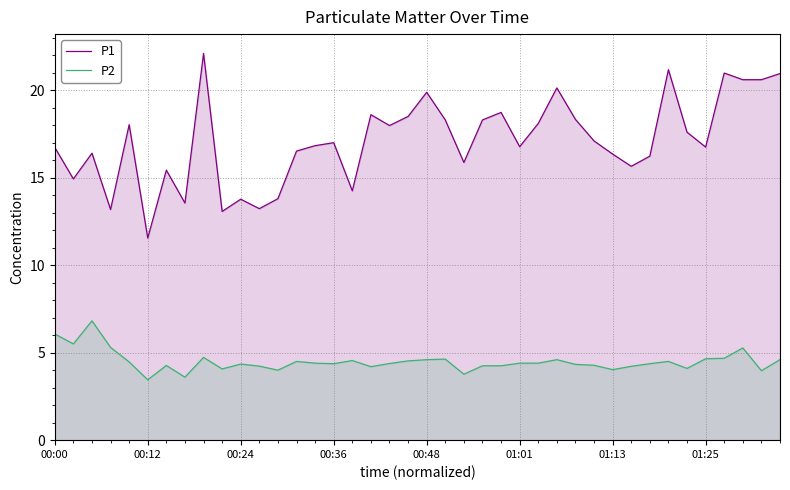

The P2 series shows 4.0 at 38. True or false?

True